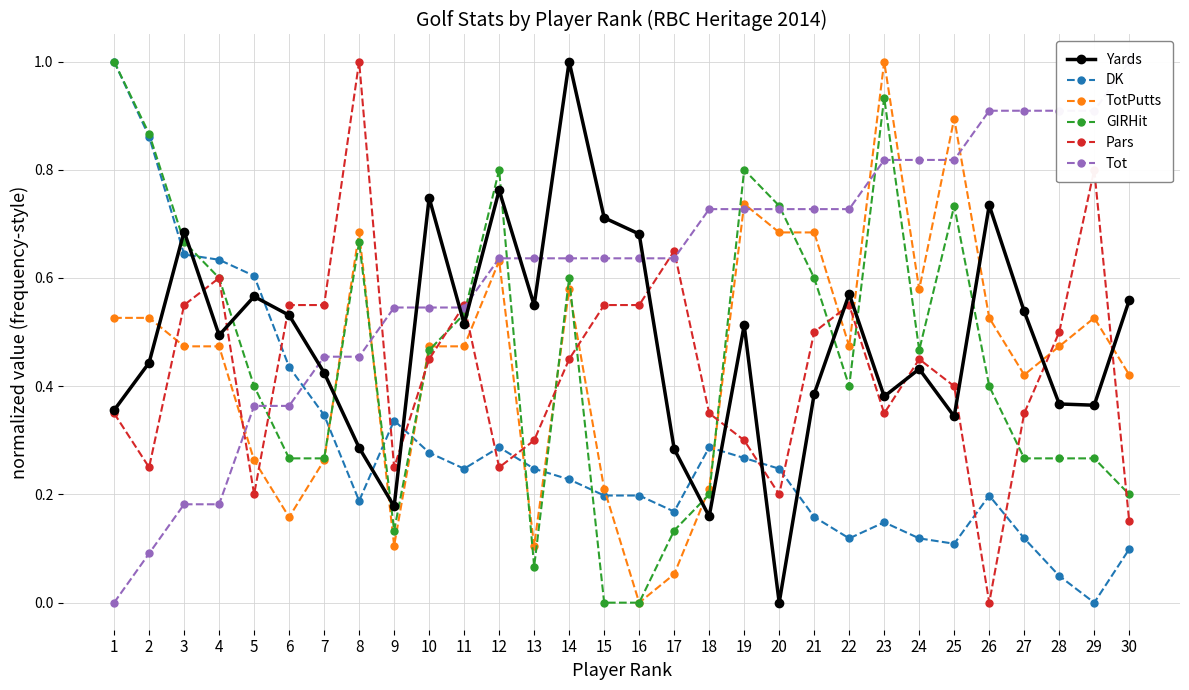

At which category does DK reach its first local valley?

8